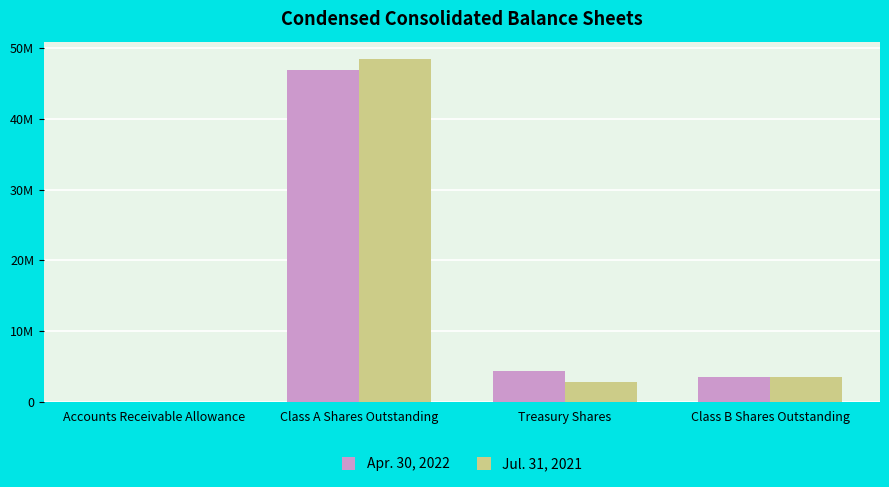

At Class A Shares Outstanding, list the series in order from smallest to largest.

Apr. 30, 2022, Jul. 31, 2021